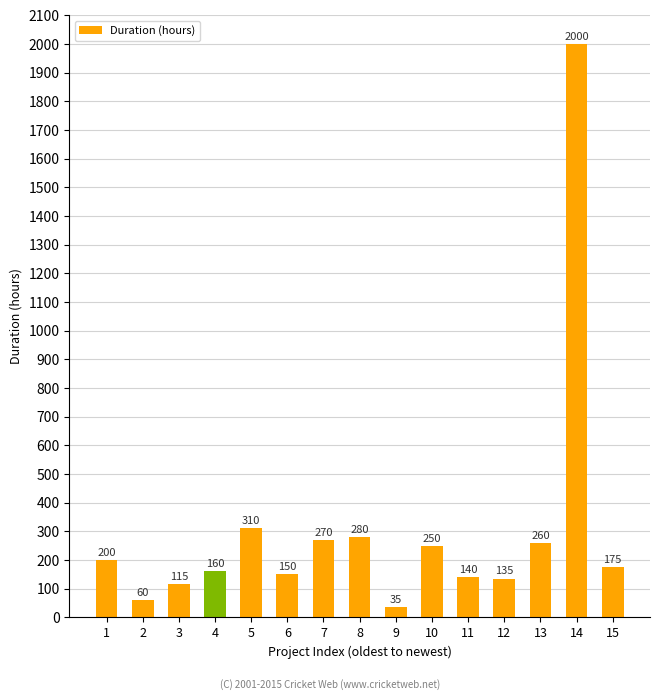

Between 6 and 11, which is larger?

6